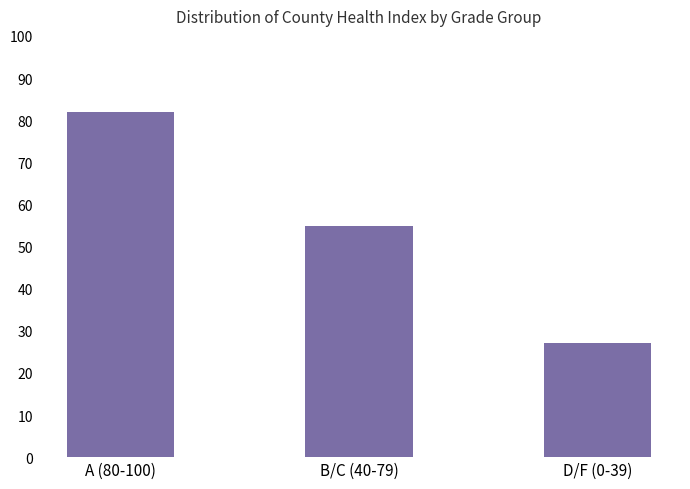

What is the ratio of the value at D/F (0-39) to the value at B/C (40-79)?

0.5